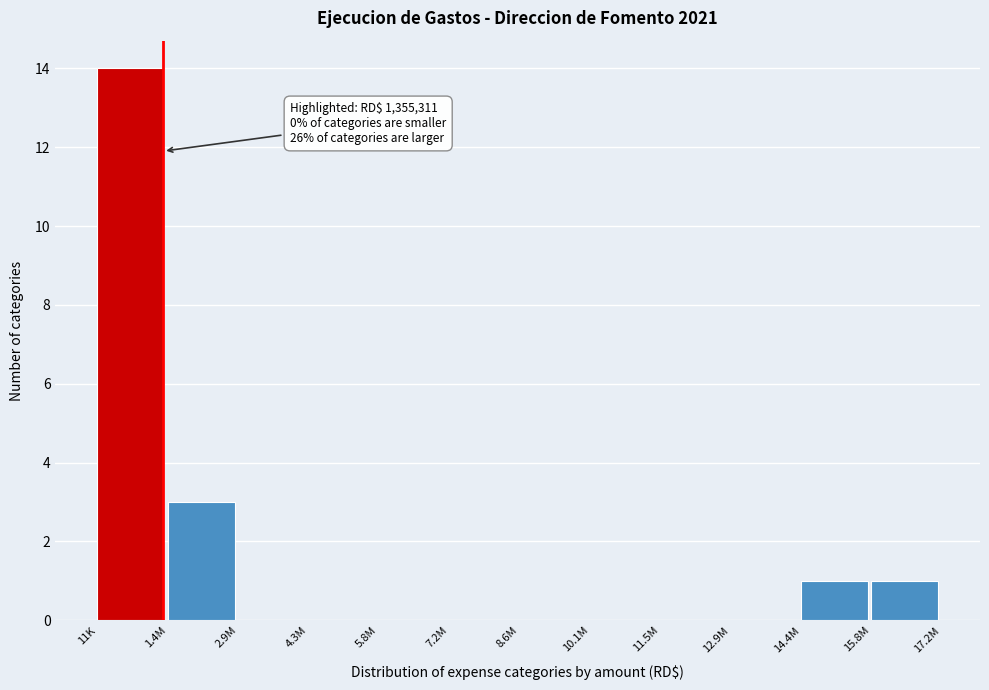

Reading left to right, what are all the values shown in this chart?

11K=14	1.4M=3	2.9M=0	4.3M=0	5.8M=0	7.2M=0	8.6M=0	10.1M=0	11.5M=0	12.9M=0	14.4M=1	15.8M=1